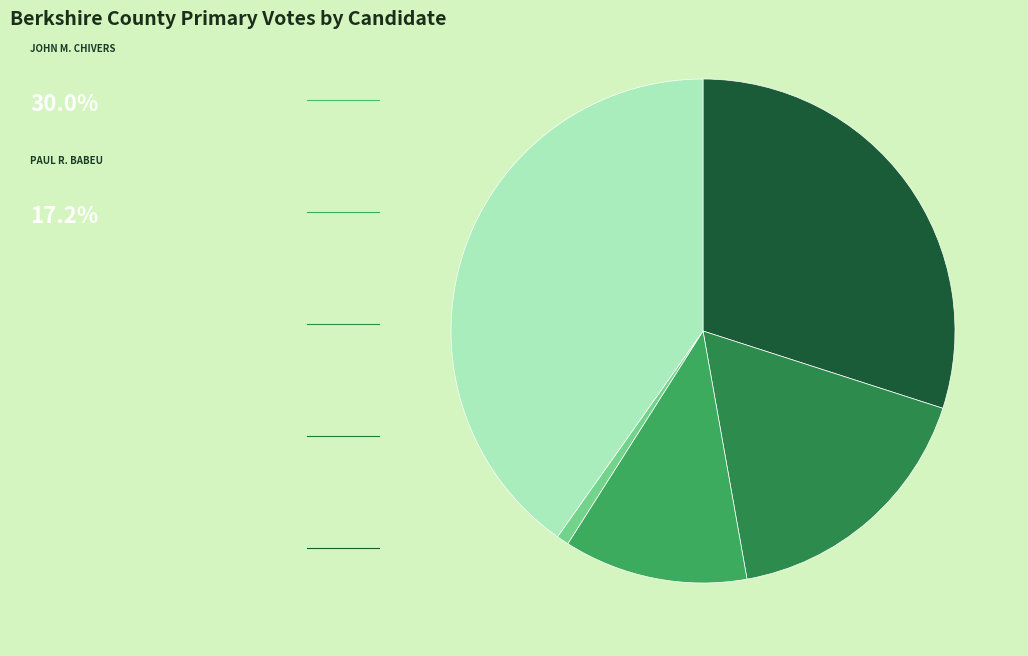

What is the largest slice in the pie chart?

Blanks